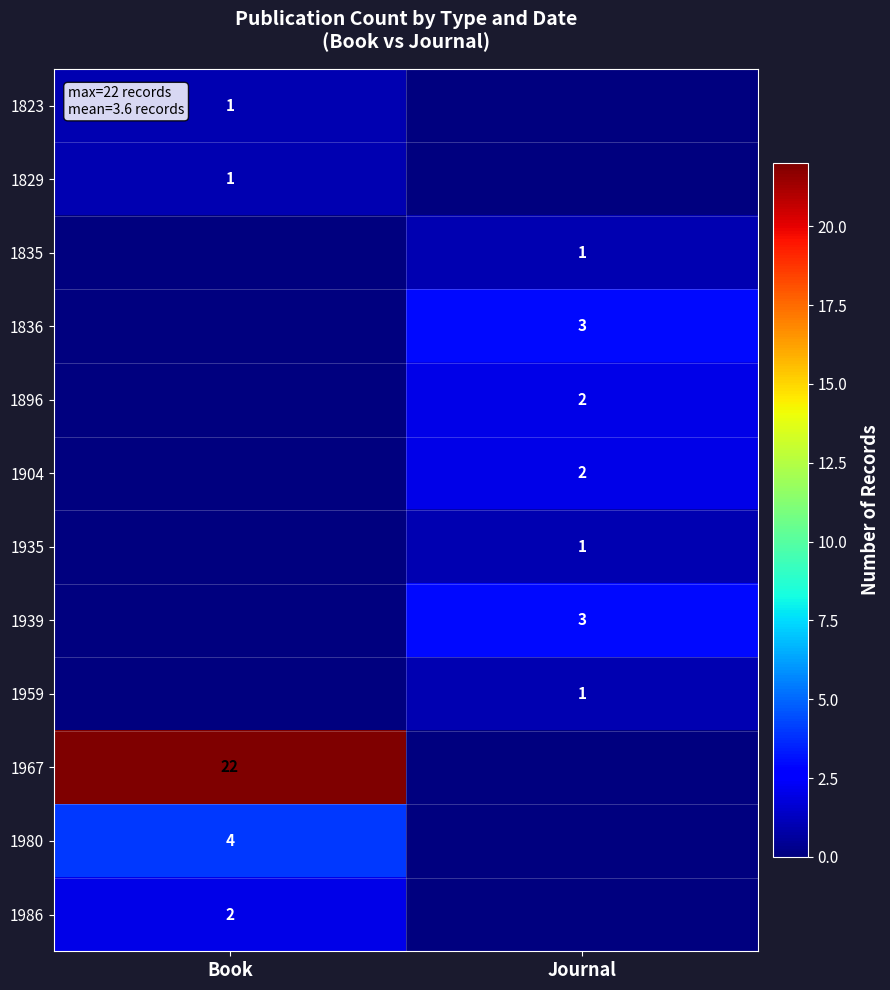

Which label corresponds to the smallest value in the chart?

Journal